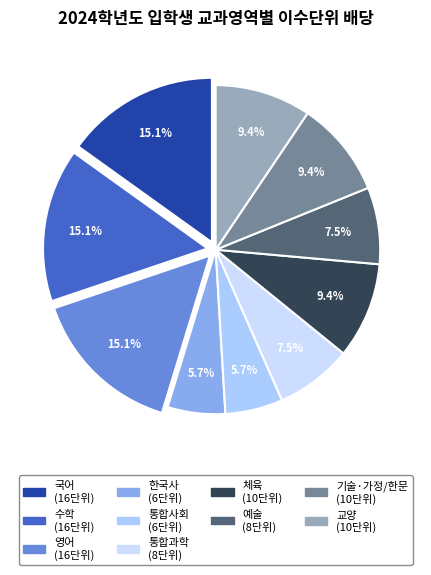

Rank the categories by value from highest to lowest.

국어, 수학, 영어, 체육, 기술·가정/한문, 교양, 통합과학, 예술, 한국사, 통합사회